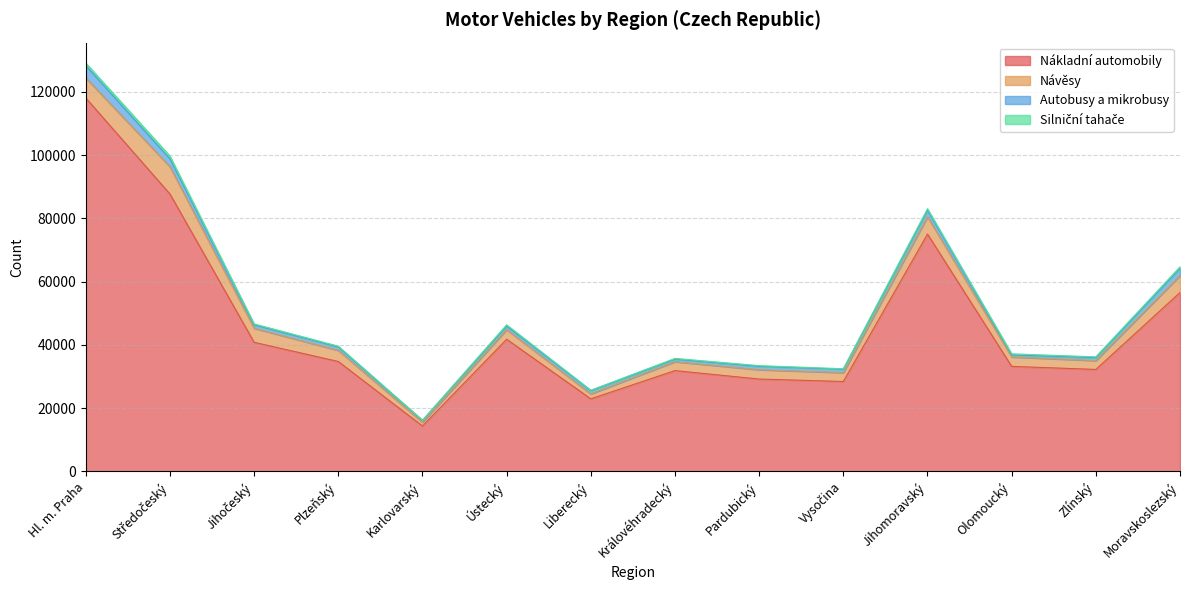

Which series has the widest spread of values?

Nákladní automobily